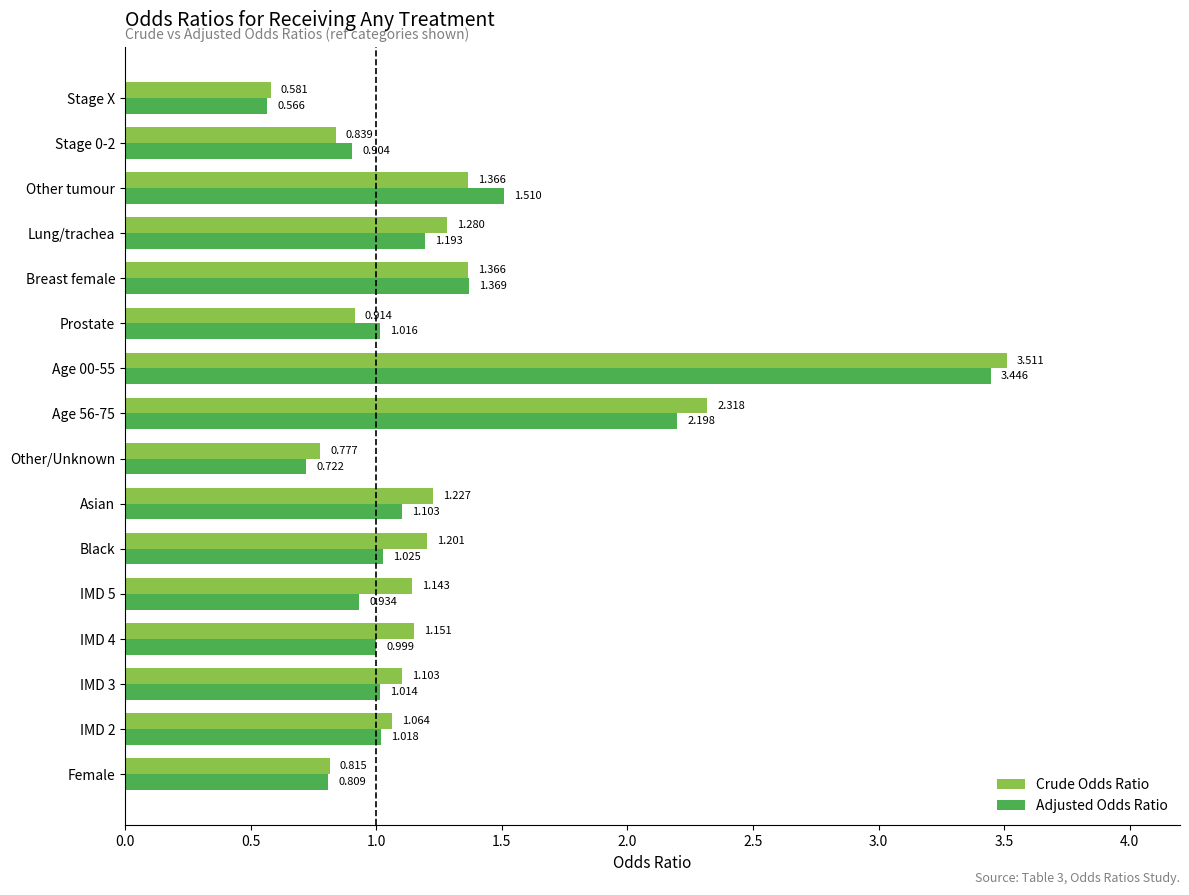

Rank the series by their maximum value, from lowest to highest.

Adjusted Odds Ratio, Crude Odds Ratio